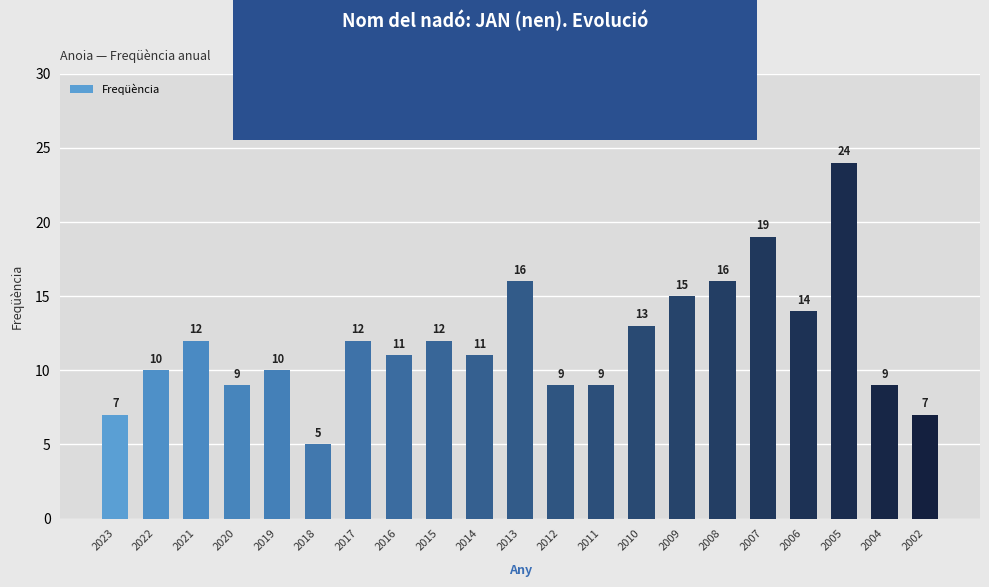

What value does the data have at 2004?

9